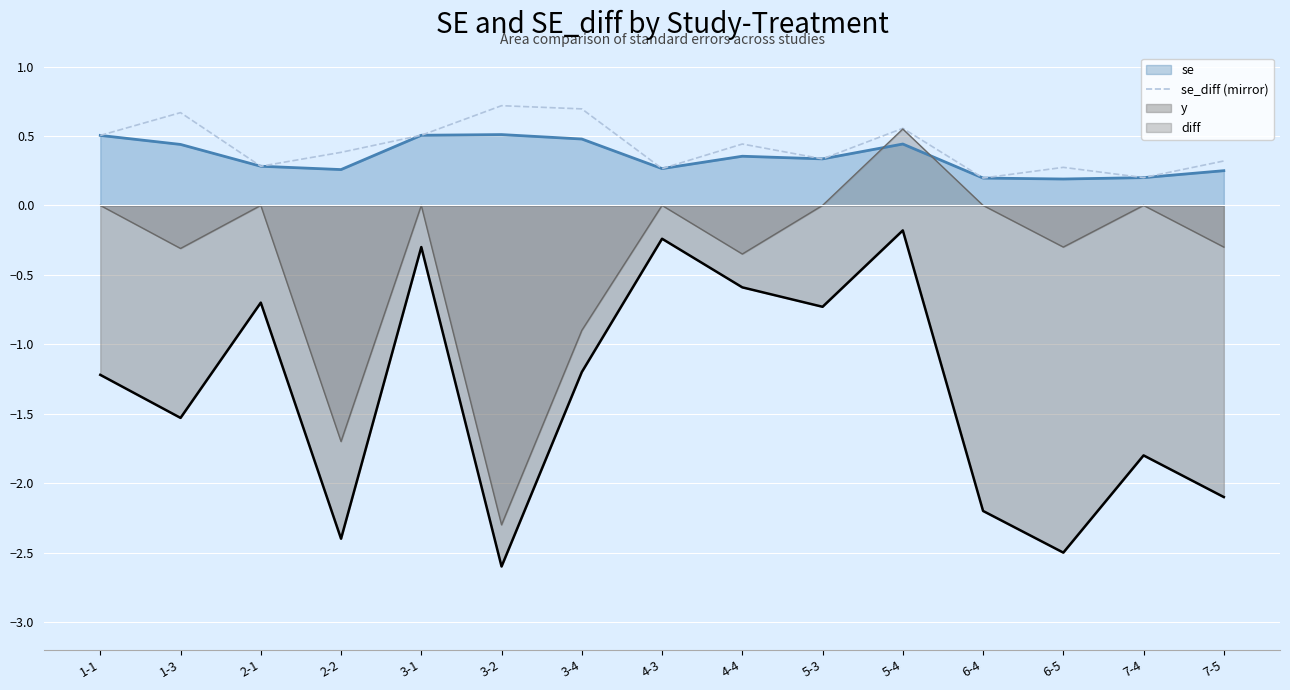

What position from the left is 6-5?

13